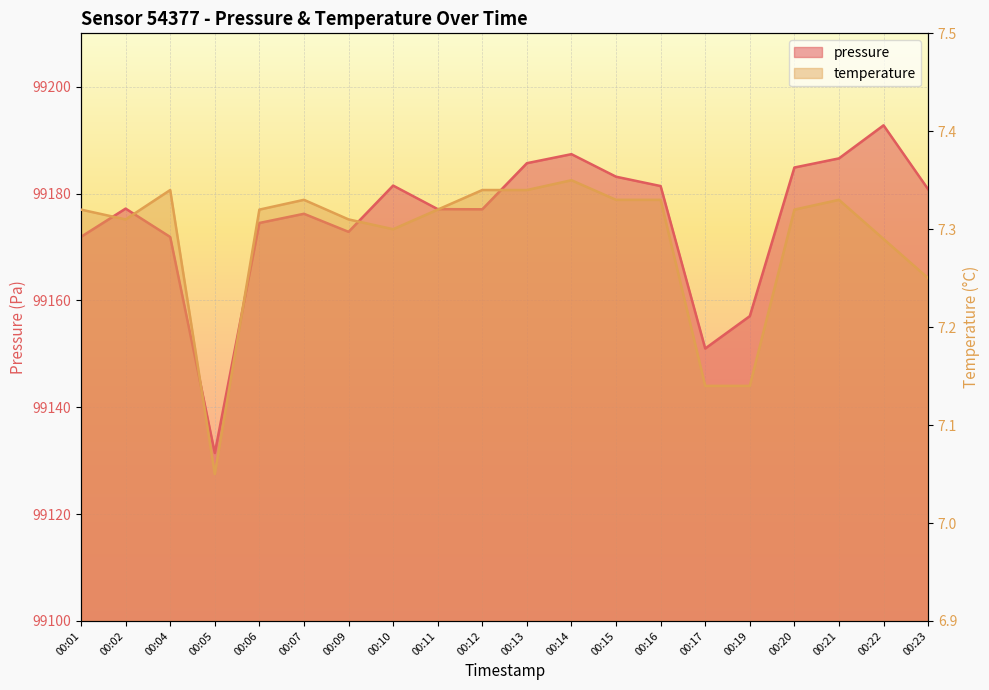

At which label does pressure first exceed 99177?

00:02